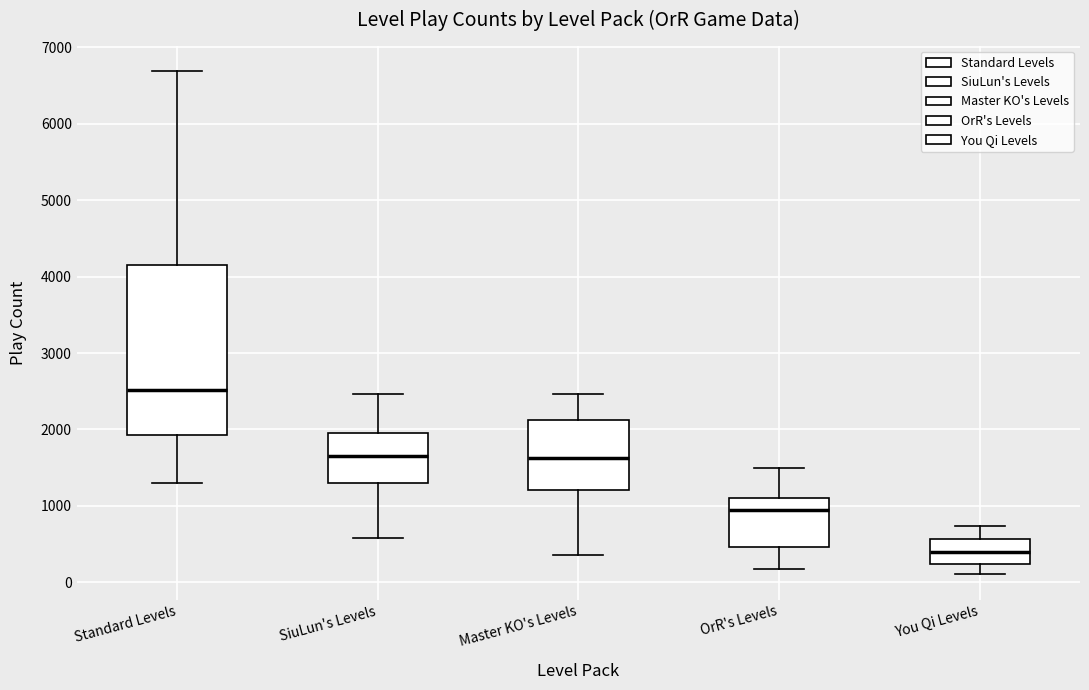

Which box has the lowest median line?

You Qi Levels